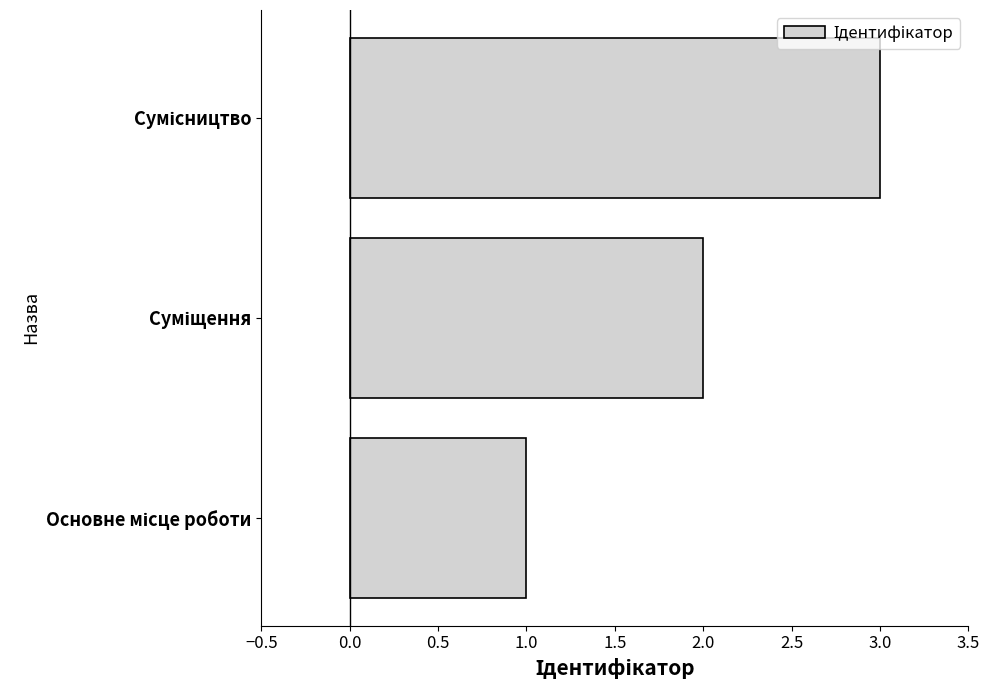

What is the difference between the maximum and minimum values?

2